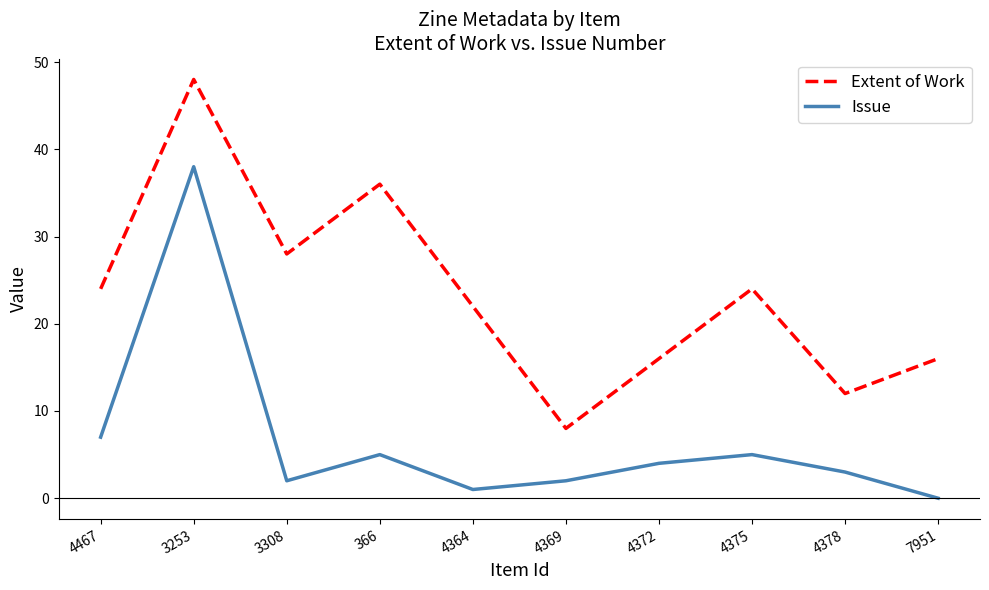

Which series has the largest total across all categories?

Extent of Work